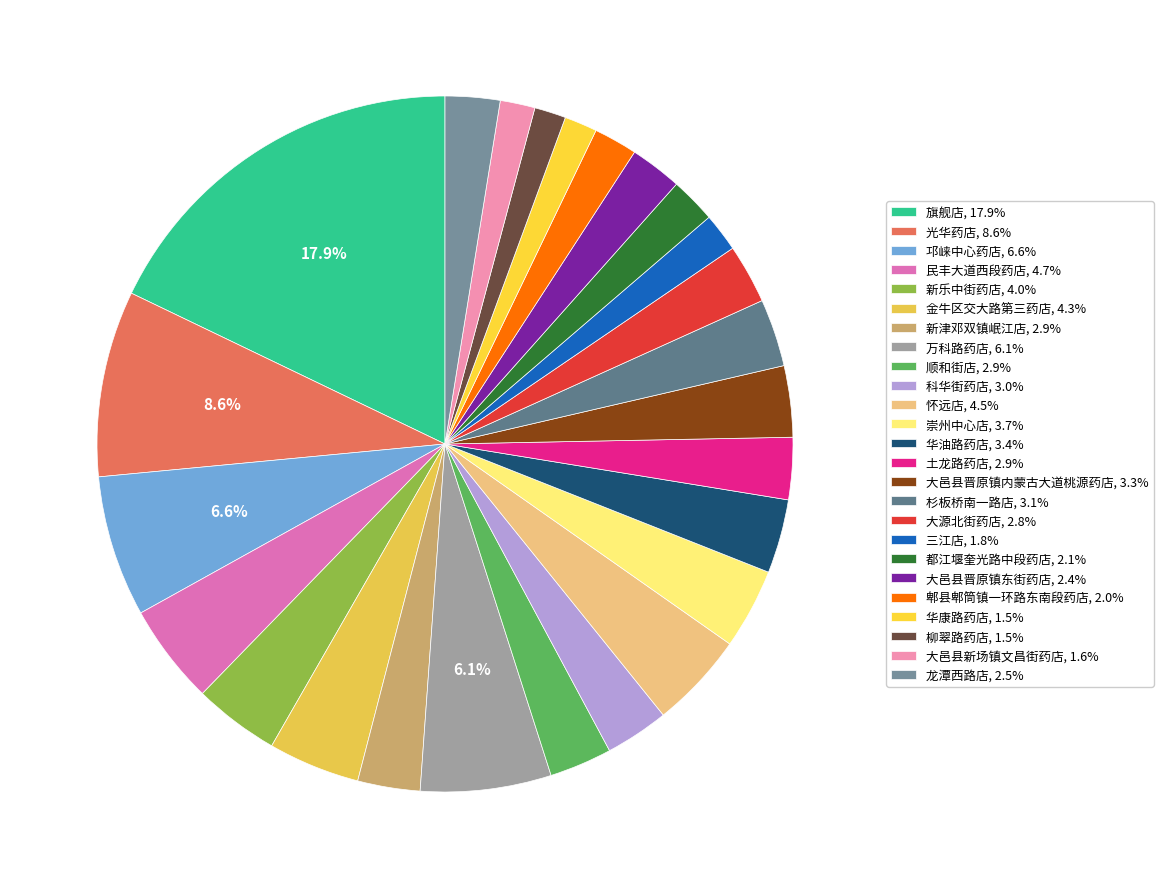

To the nearest percent, what is the difference between the largest and smallest slice percentages?

16%